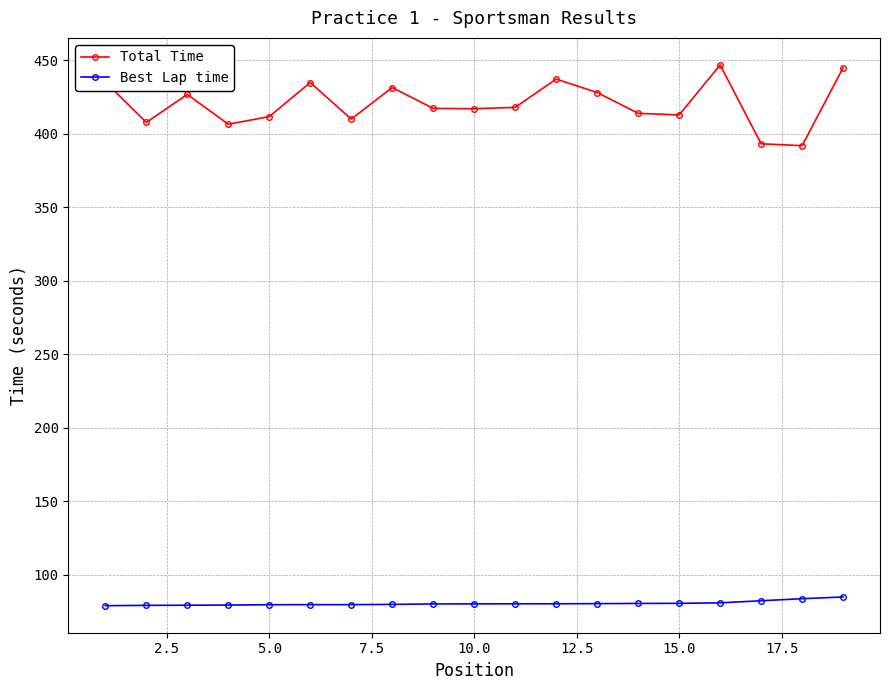

Does the chart display data point markers on the line(s)?

Yes